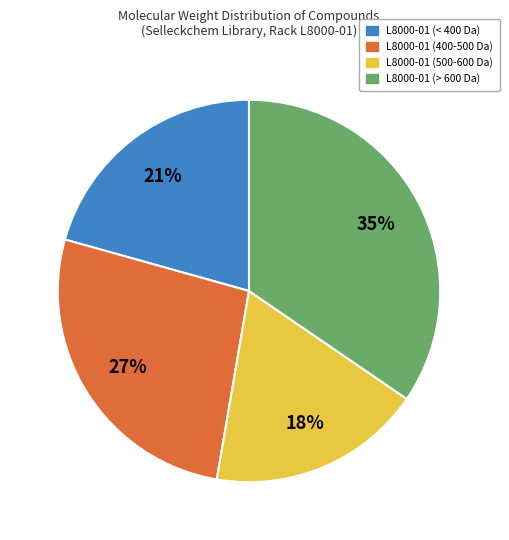

Does any single category account for the majority?

No